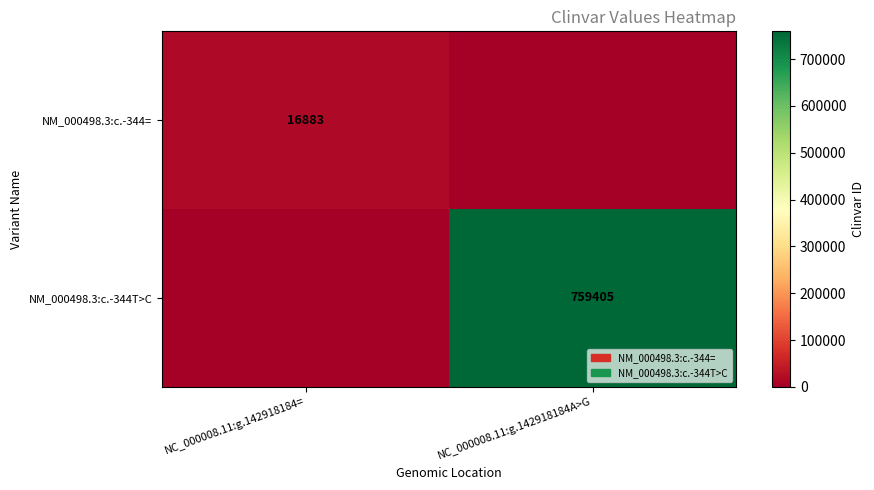

Is it true that NM_000498.3:c.-344= equals 16883 at NC_000008.11:g.142918184=?

True